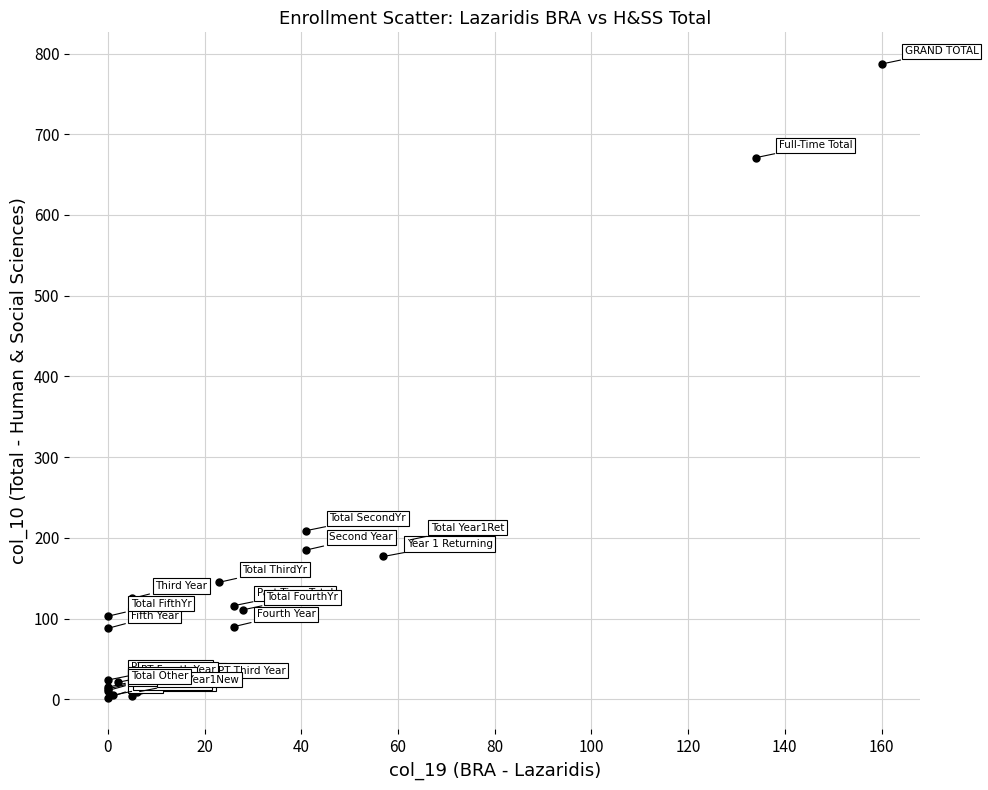

What Y value in the scatter plot is closest to 394?

209